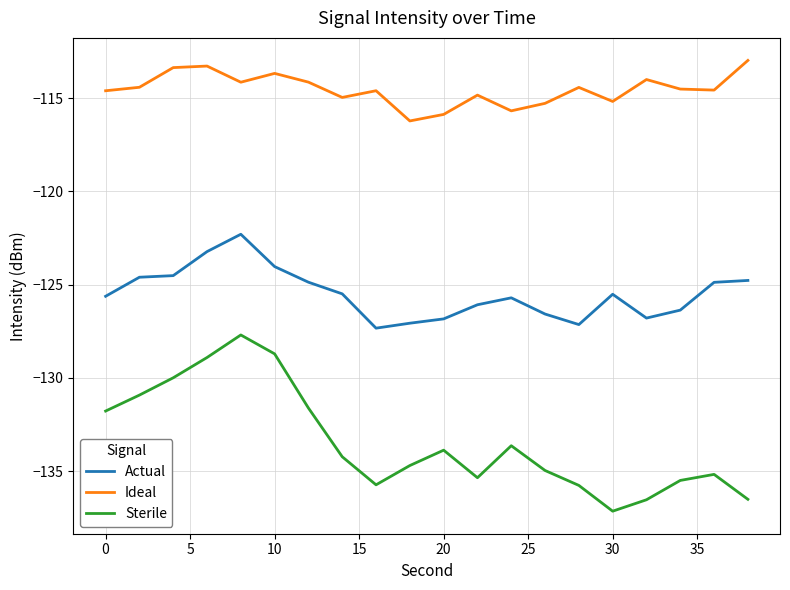

True or false: Sterile and Actual intersect in this chart.

False